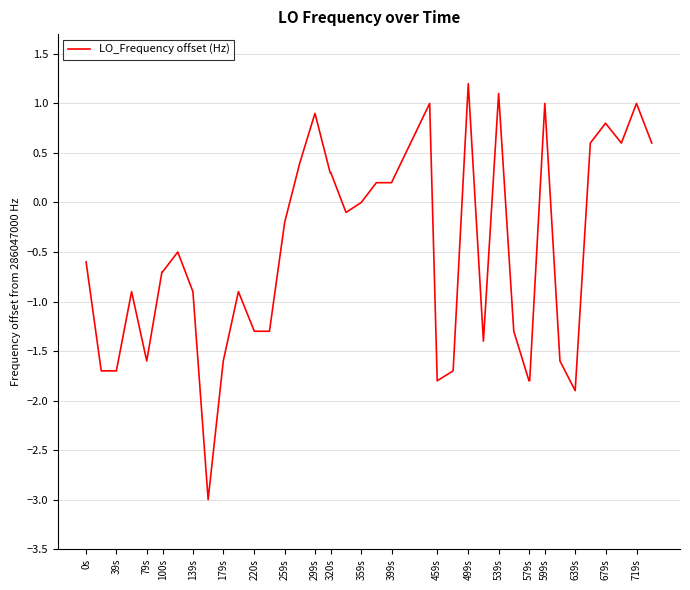

What is the smallest value displayed?

-3.0